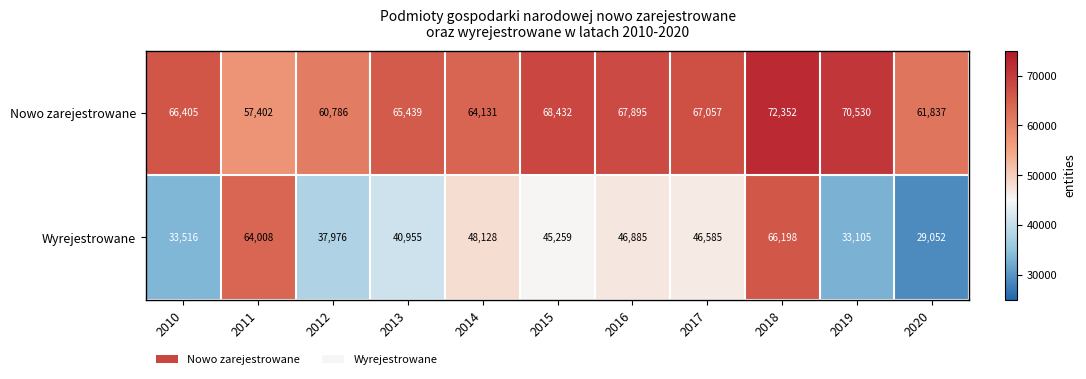

At which label does Wyrejestrowane first exceed 45259?

2011